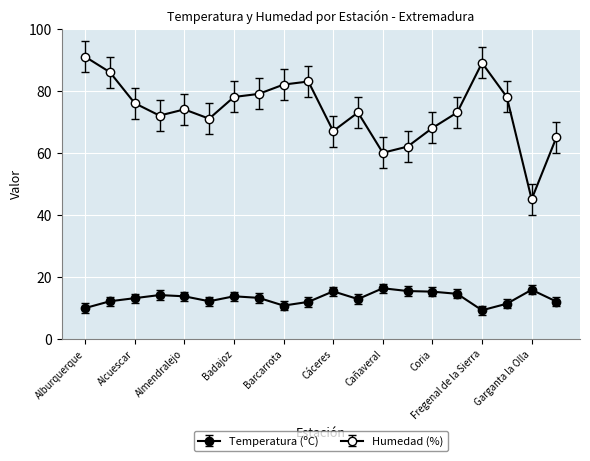

What is the label of the 15th point from the left?

Coria